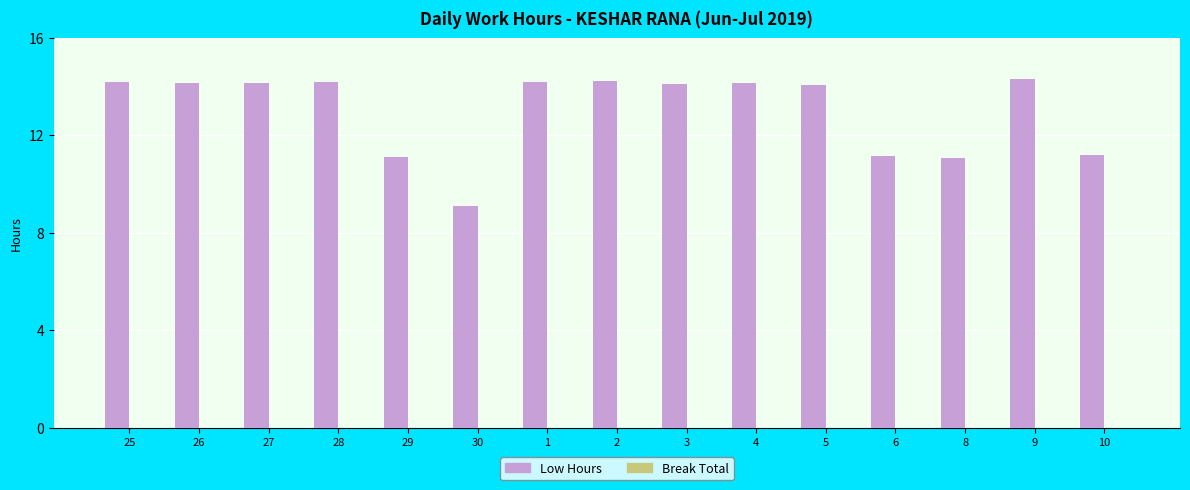

Is it true that the value at 5 is 14.1?

True